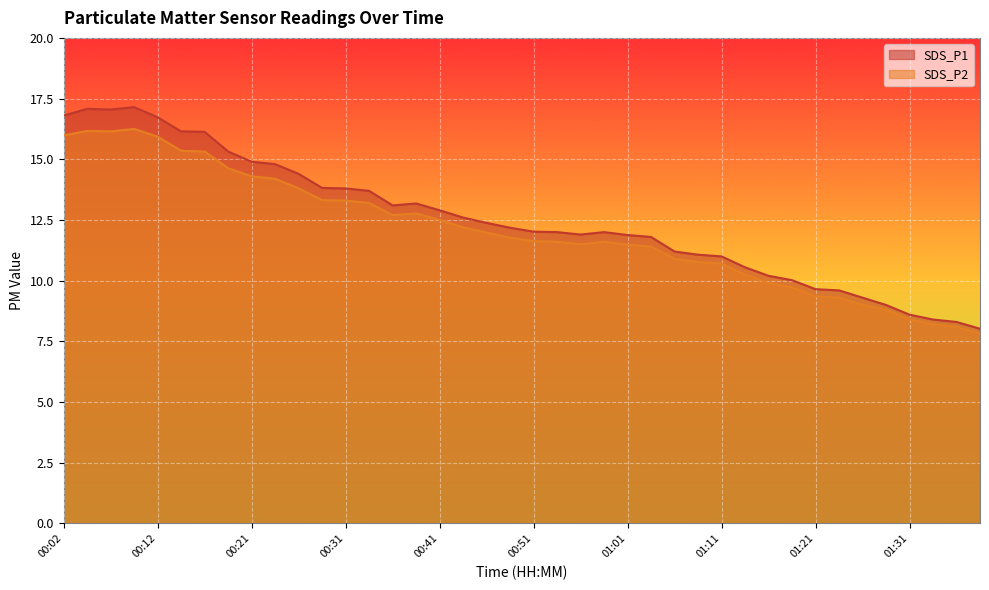

What are all the series names shown in the legend?

SDS_P1, SDS_P2